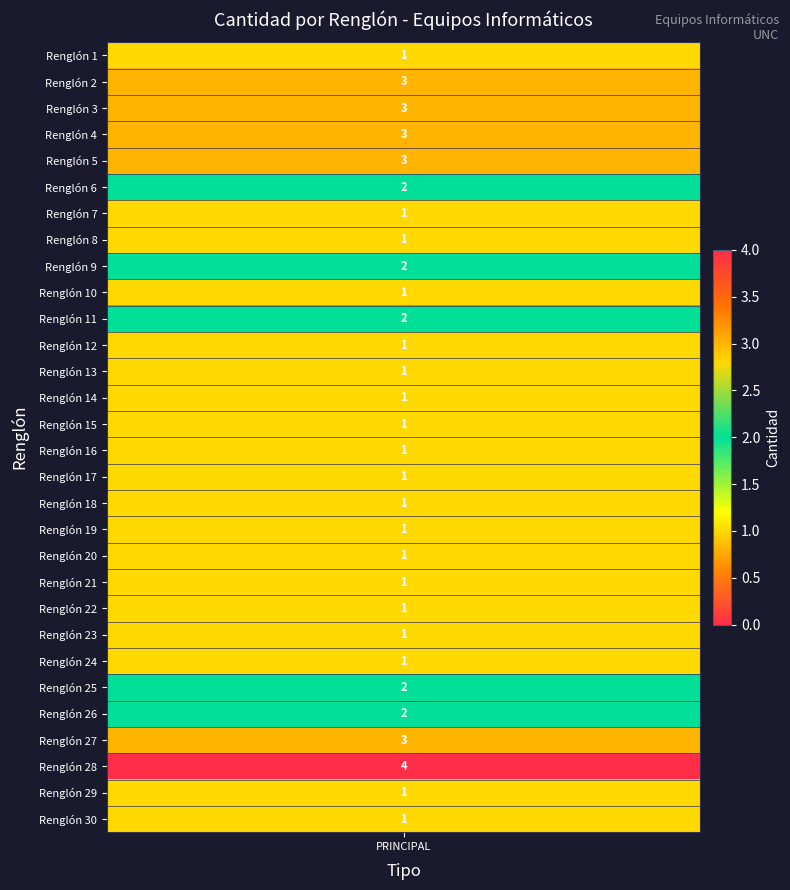

True or false: the data shows 7 at 27.

False